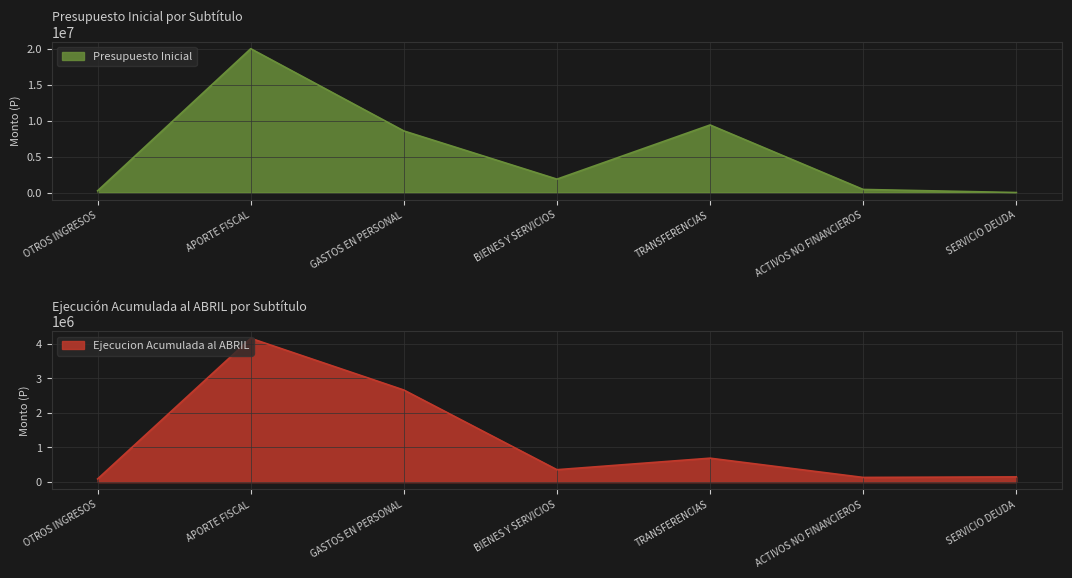

Reading right to left, extract all data points from this chart.

Presupuesto Inicial: 0	428538	9416500	1866311	8582215	20046719	246845
Ejecucion Acumulada al ABRIL: 151062	135289	690578	358302	2658159	4151309	92332